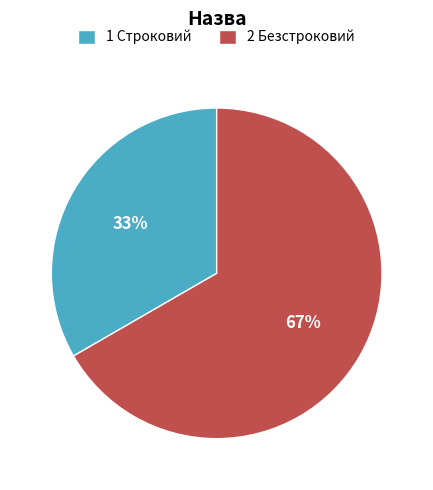

Which has a higher value, 2 Безстроковий or 1 Строковий?

2 Безстроковий